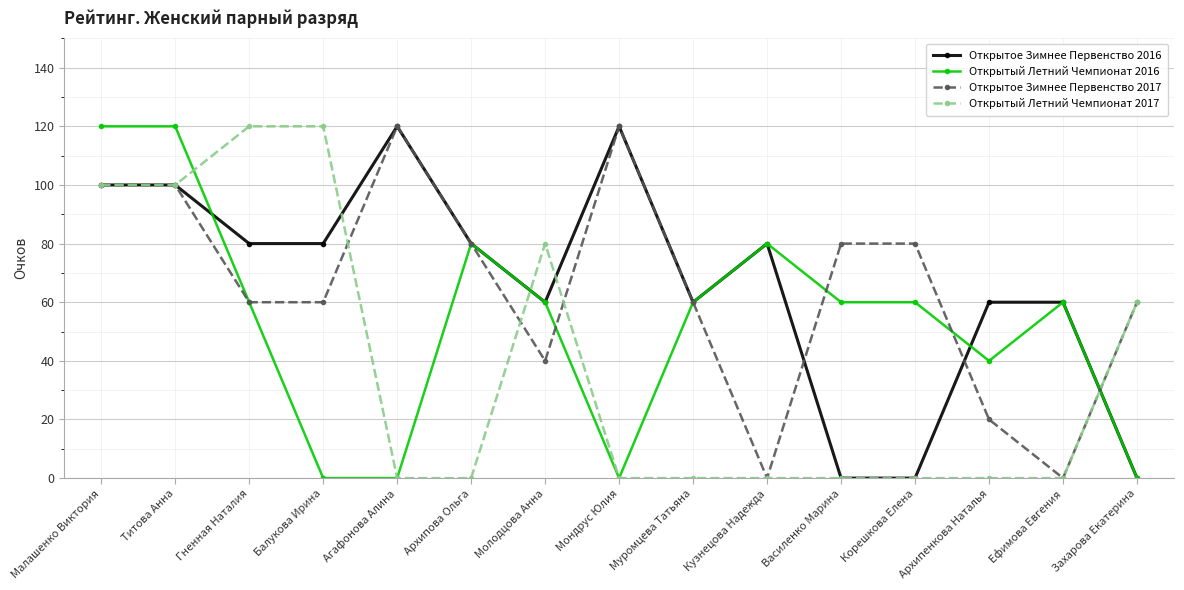

What is the label of the 14th point from the left?

Ефимова Евгения